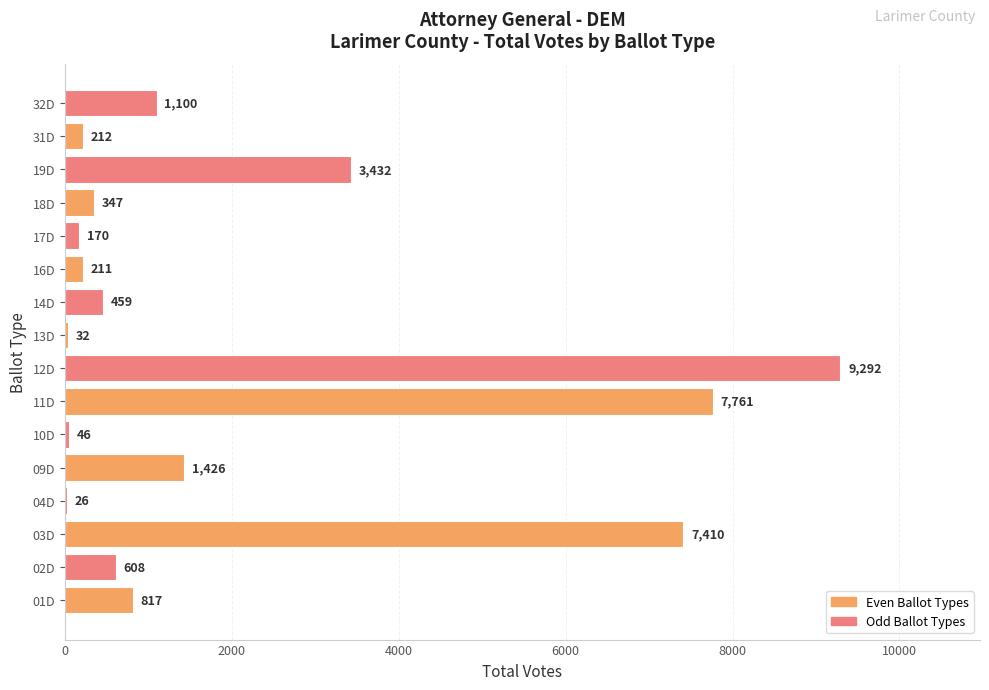

What is the average value?

2084